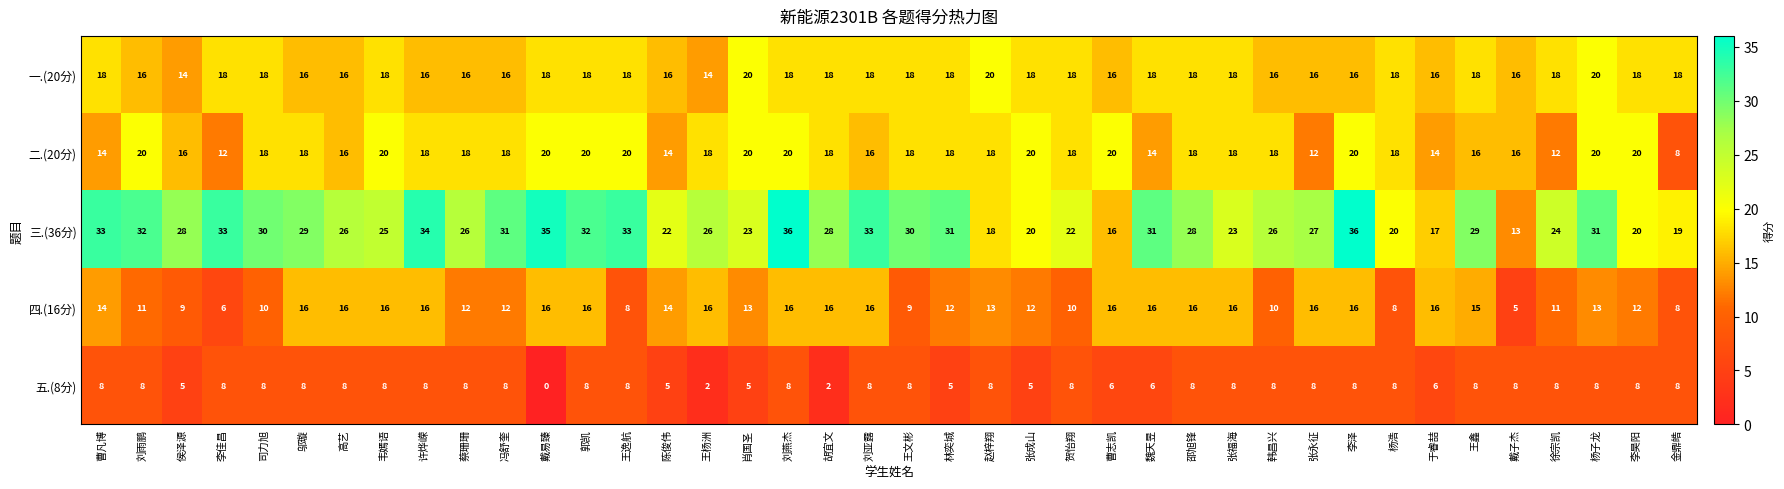

The value of 四.(16分) at 张永征 is 6. True or false?

False